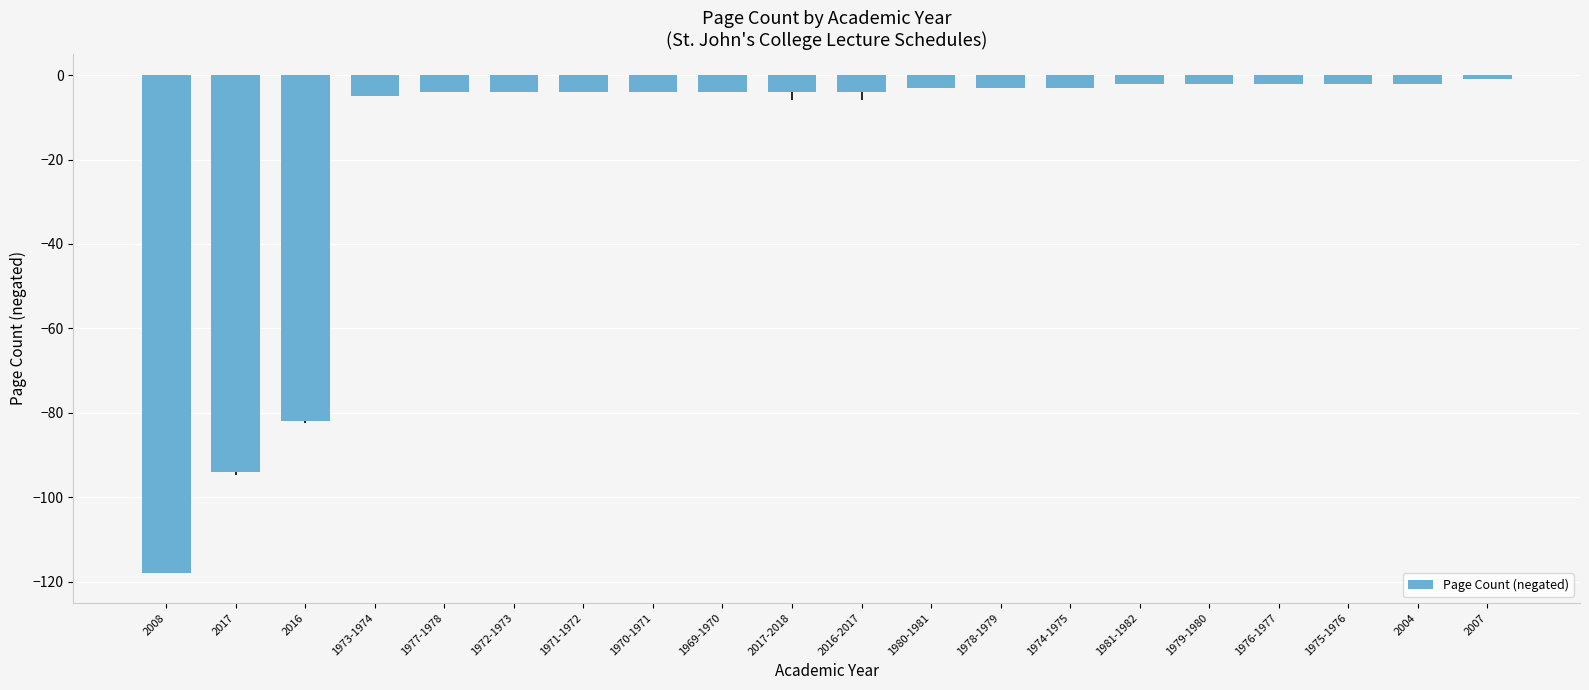

The value at 1980-1981 is -3. True or false?

True